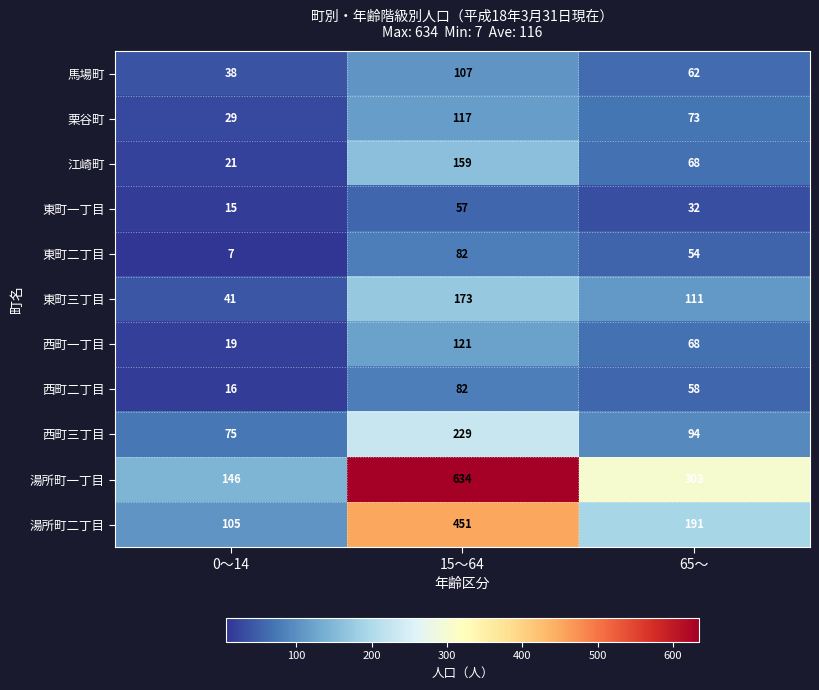

True or false: 東町二丁目 has a value of 4 at 0～14.

False